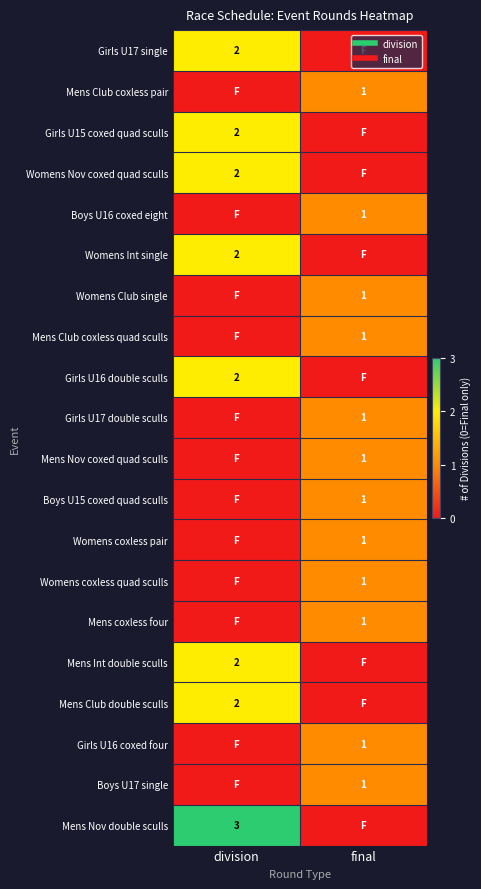

What is the total value across all series at division?

17